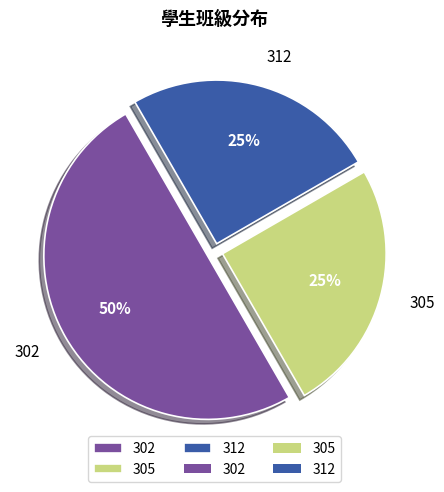

To the nearest percent, what is the average slice percentage?

33%